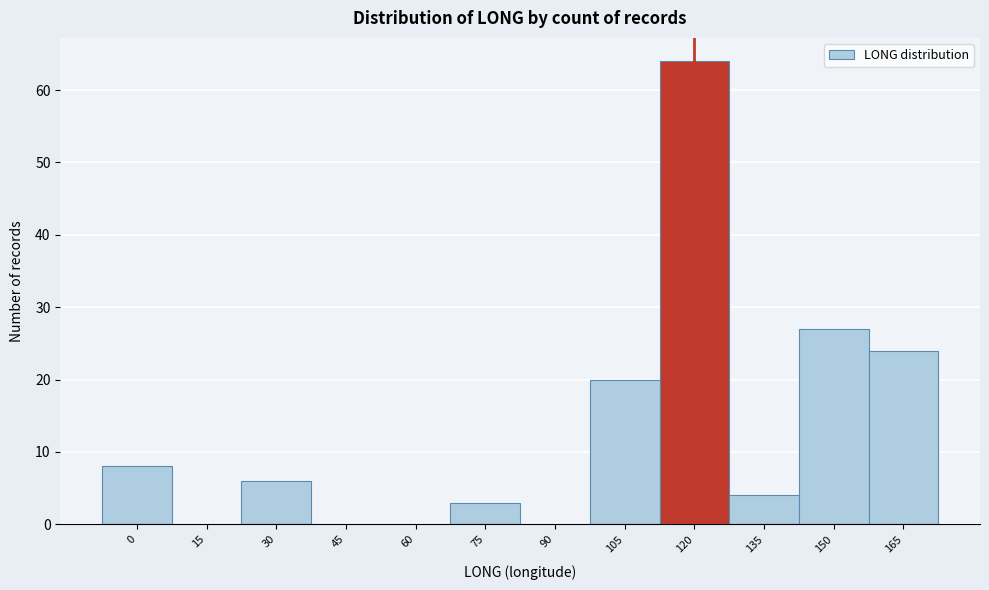

Reading right to left, list all the values displayed in this chart.

165=24	150=27	135=4	120=64	105=20	90=0	75=3	60=0	45=0	30=6	15=0	0=8